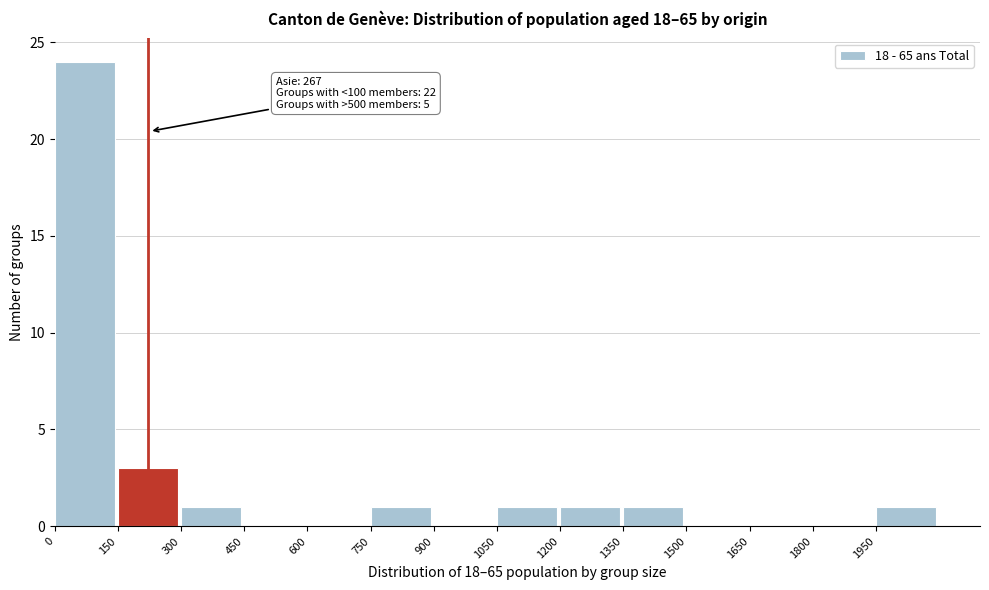

Over which range of the x-axis is the bar tallest?

0 to 150